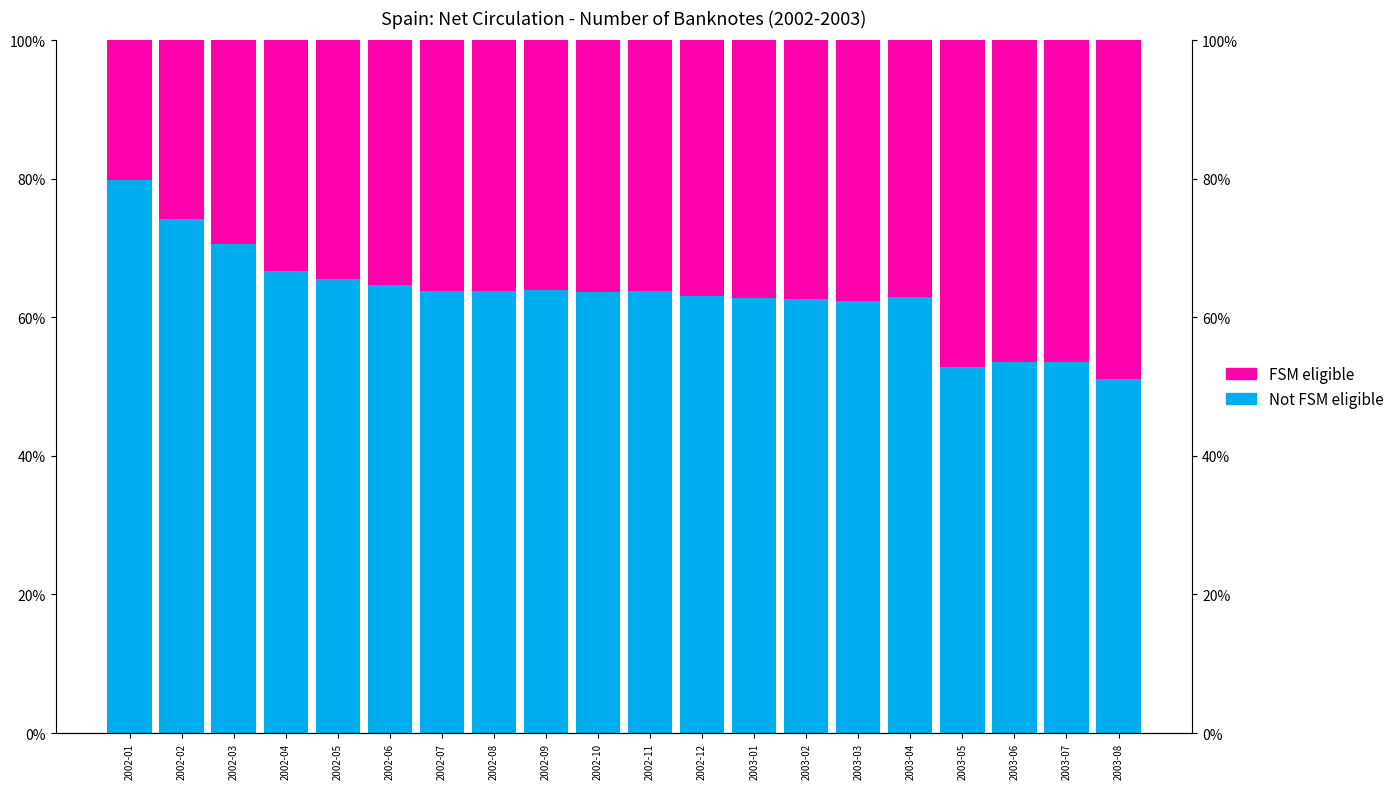

How many categories are shown in the chart?

20